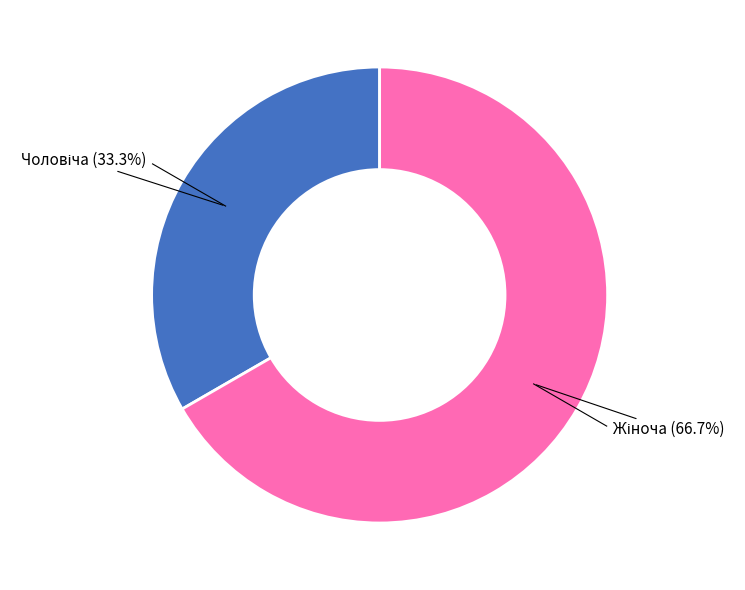

How many slices are in this pie chart?

2